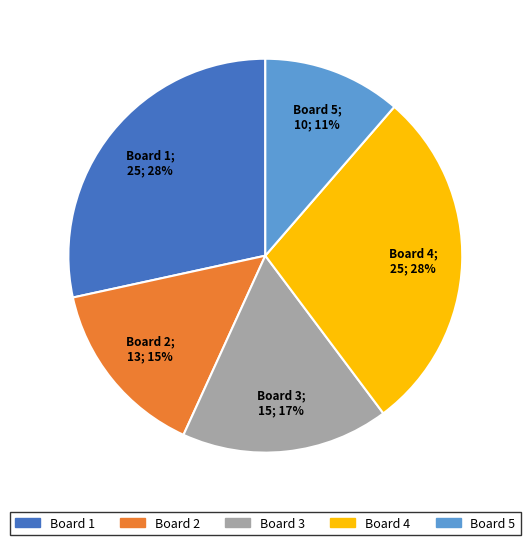

What percentage is the Board 2 slice, to the nearest percent?

15%